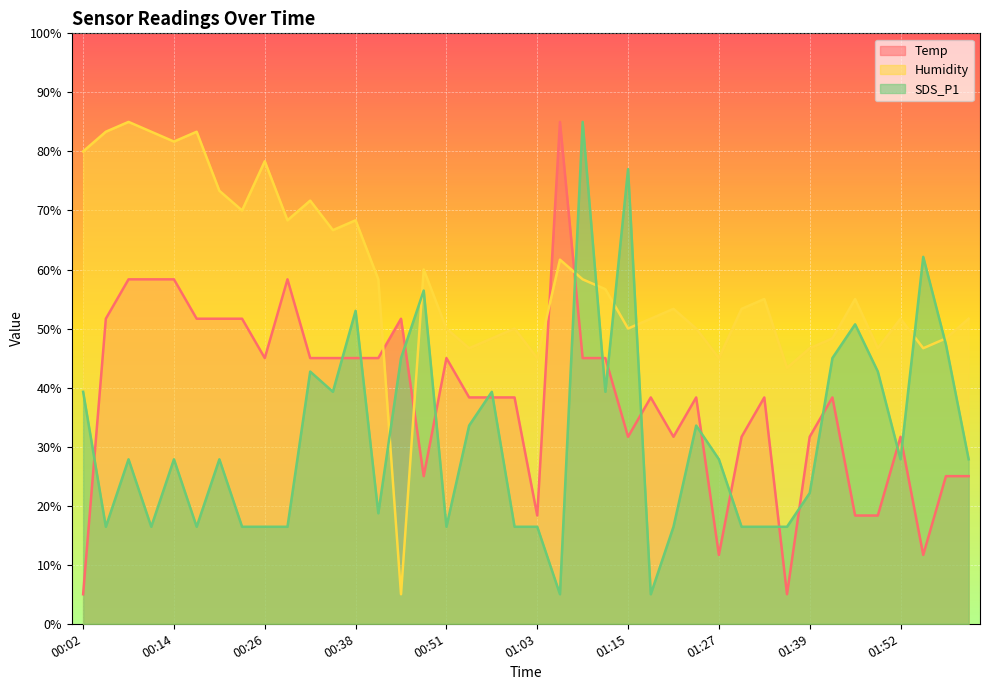

Which series ends up on top after the final intersection of Temp and Humidity?

Humidity